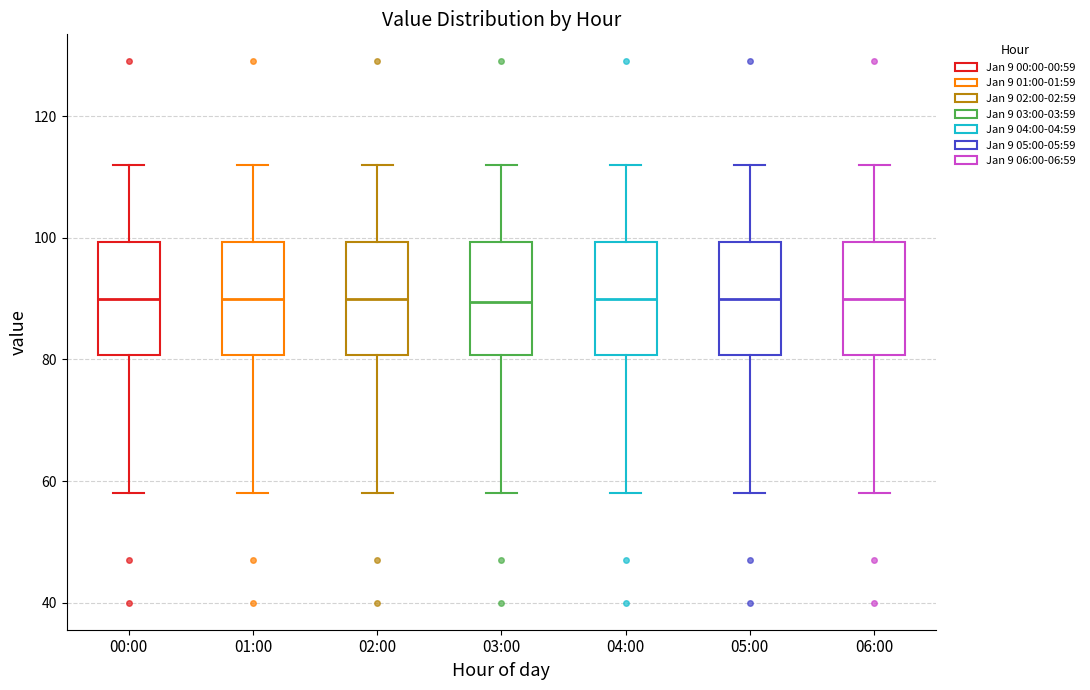

Reading left to right, transcribe this box plot: for each box, give where its median line is, the range the box spans, and where its two whiskers end, as read against the y-axis. The values are not printed on the chart, so give them approximately, as read against the axis.

00:00: median 90, box 80 to 100, whiskers 58 to 112
01:00: median 90, box 80 to 100, whiskers 58 to 112
02:00: median 90, box 80 to 100, whiskers 58 to 112
03:00: median 90, box 80 to 100, whiskers 58 to 112
04:00: median 90, box 80 to 100, whiskers 58 to 112
05:00: median 90, box 80 to 100, whiskers 58 to 112
06:00: median 90, box 80 to 100, whiskers 58 to 112